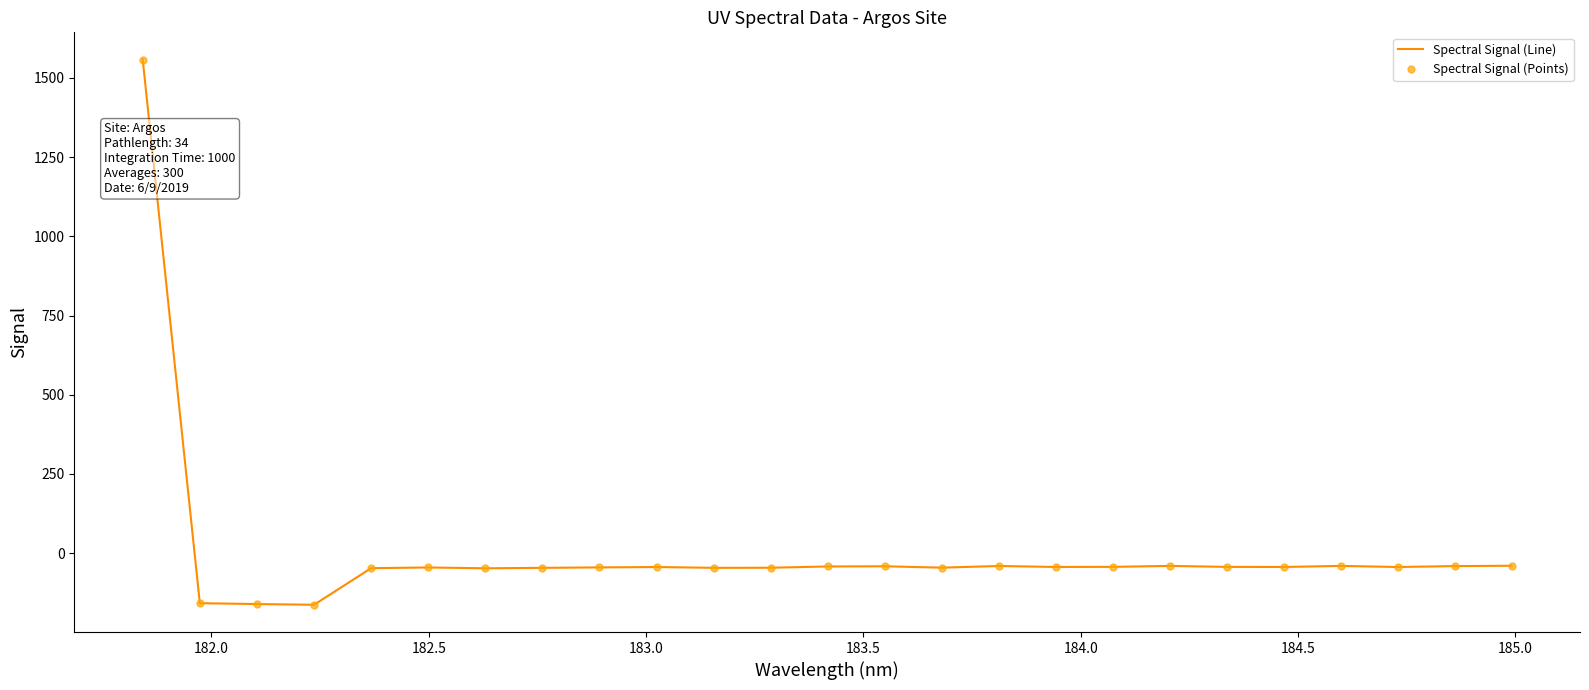

True or false: Spectral Signal (Line) and Spectral Signal (Points) cross at least once.

False